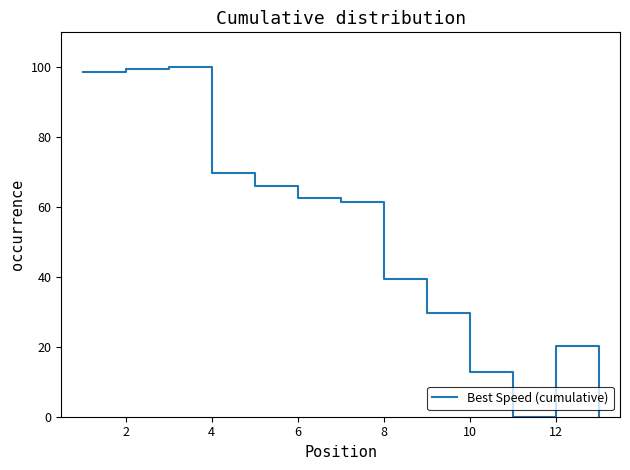

How many interior local peaks (higher than both neighbors) does the data have?

2